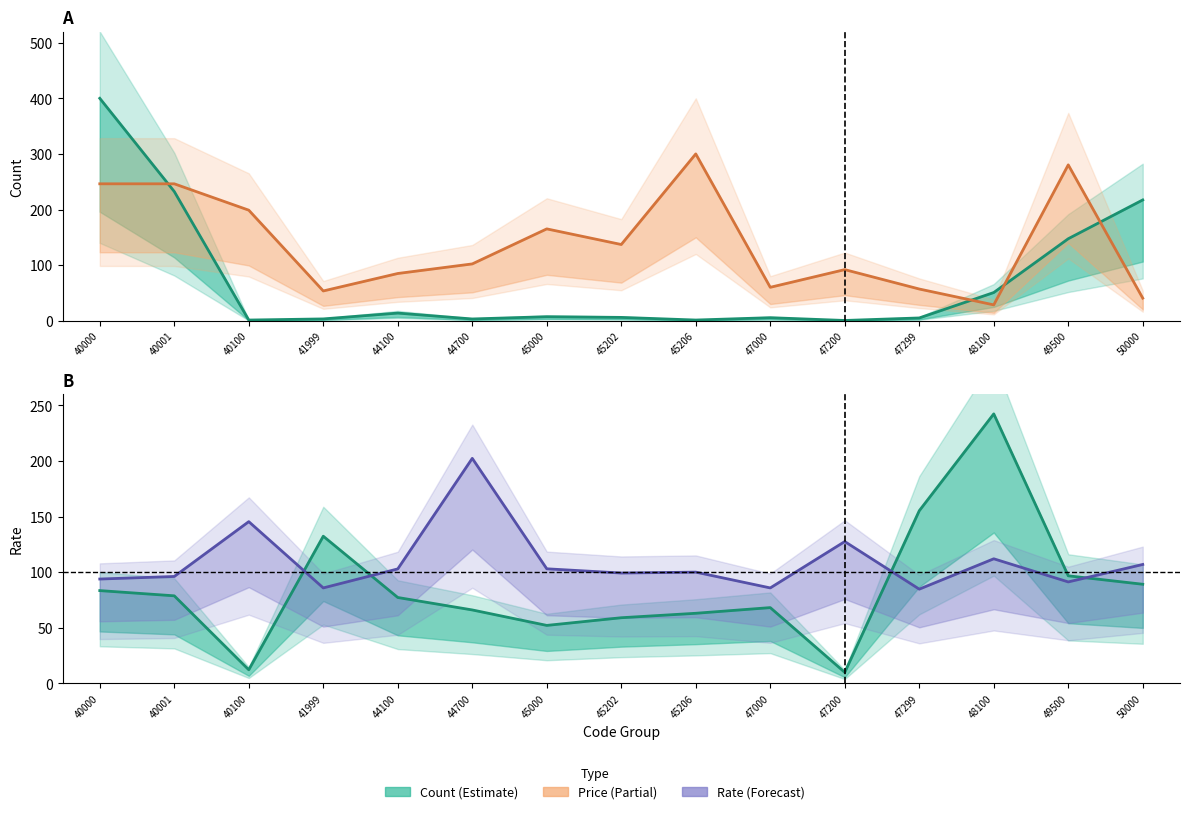

The Rate_A series shows 68.2 at 47000. True or false?

True